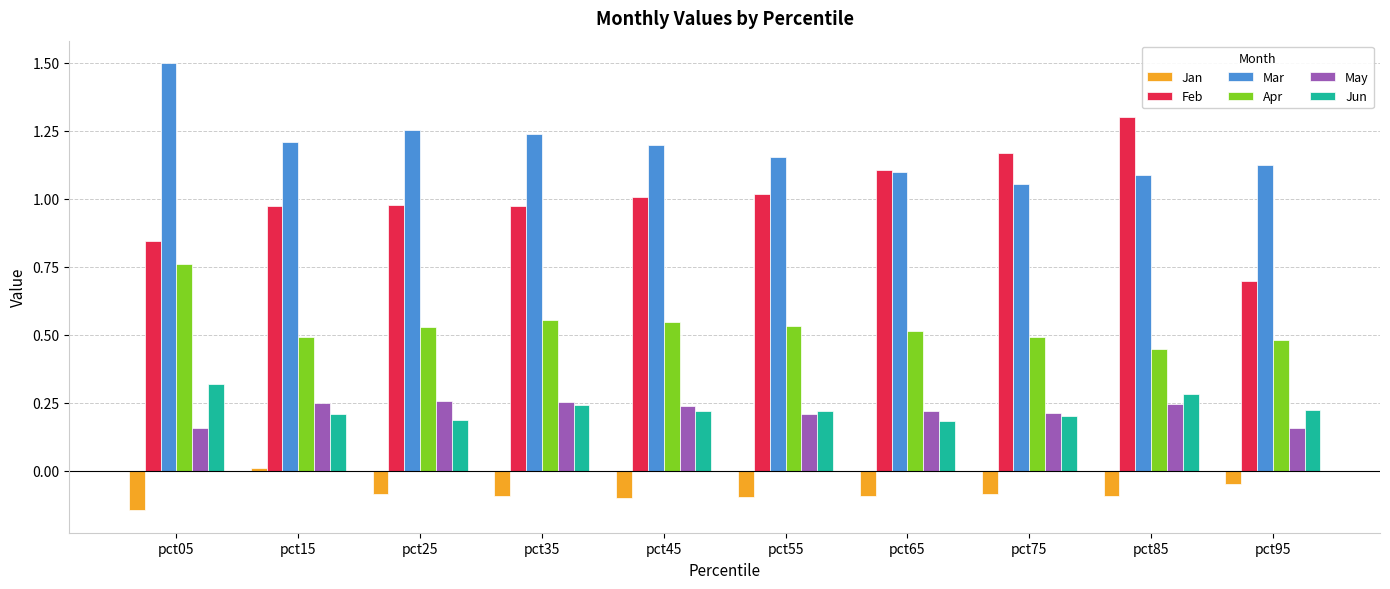

What is the sum of all Apr values?

5.4